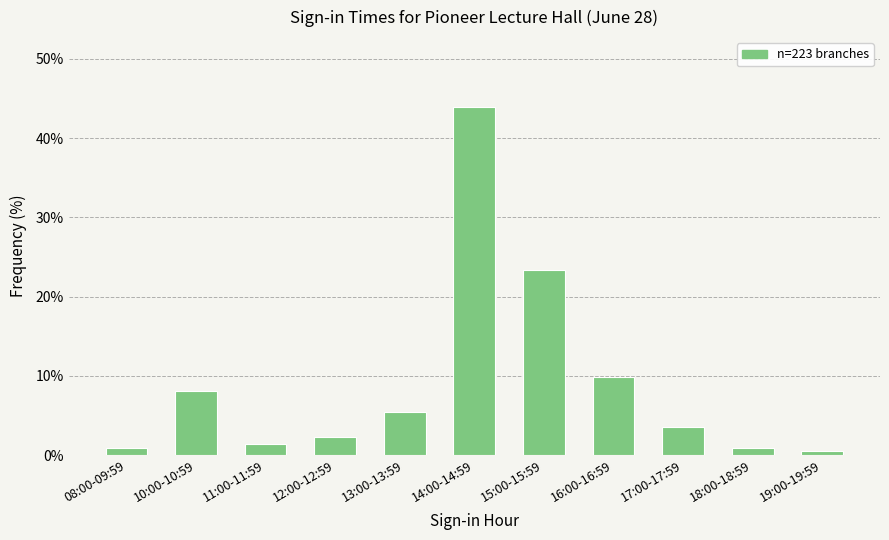

Reading right to left, what are all the values shown in this chart?

19:00-19:59=0.4	18:00-18:59=0.9	17:00-17:59=3.6	16:00-16:59=9.9	15:00-15:59=23.3	14:00-14:59=43.9	13:00-13:59=5.4	12:00-12:59=2.2	11:00-11:59=1.3	10:00-10:59=8.1	08:00-09:59=0.9